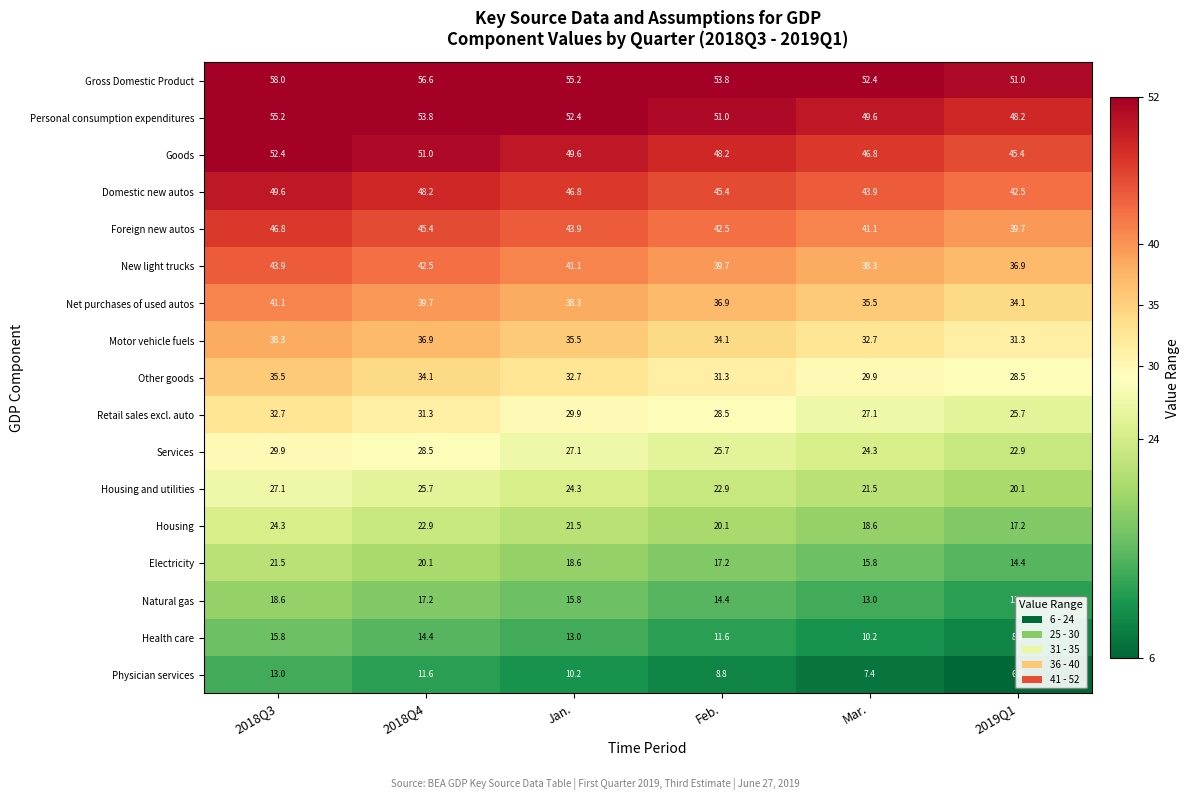

What is the sum of all Foreign new autos values?

259.4